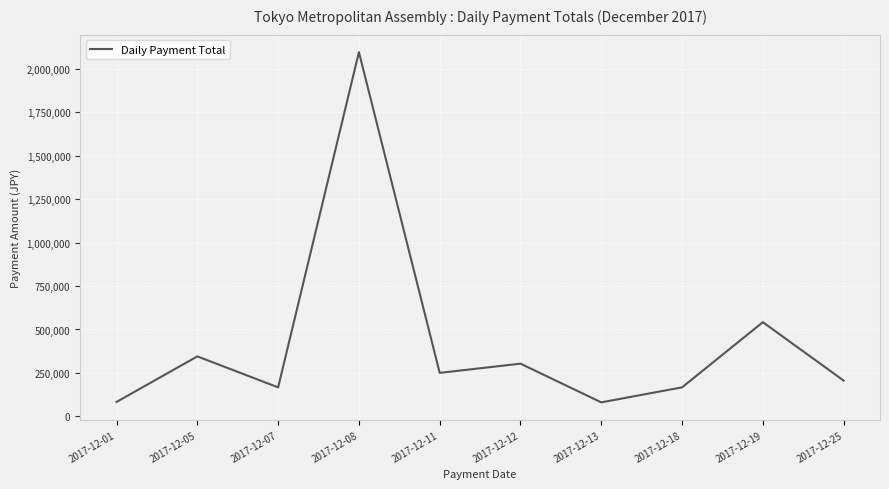

What is the ratio of the value at 2017-12-07 to the value at 2017-12-08?

0.1